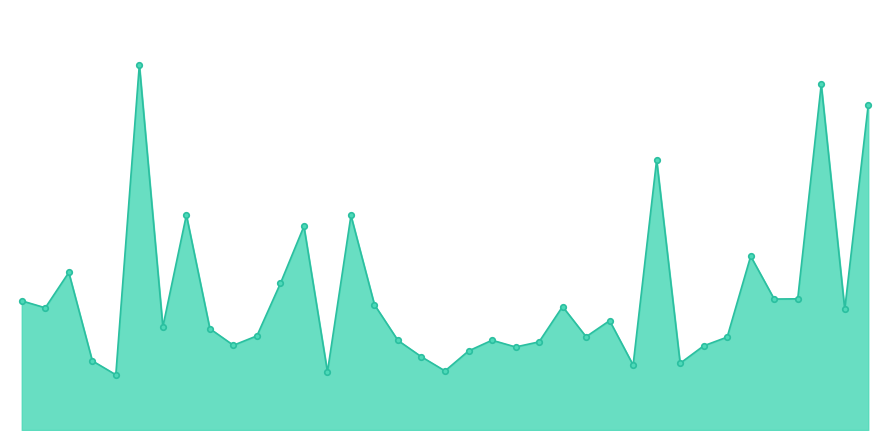

Does the chart display data point markers on the line(s)?

No